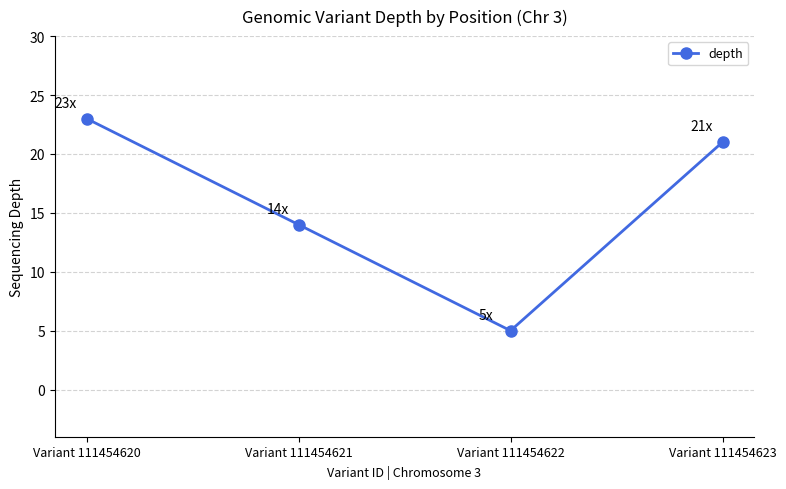

True or false: the data shows 5 at Variant 111454622.

True